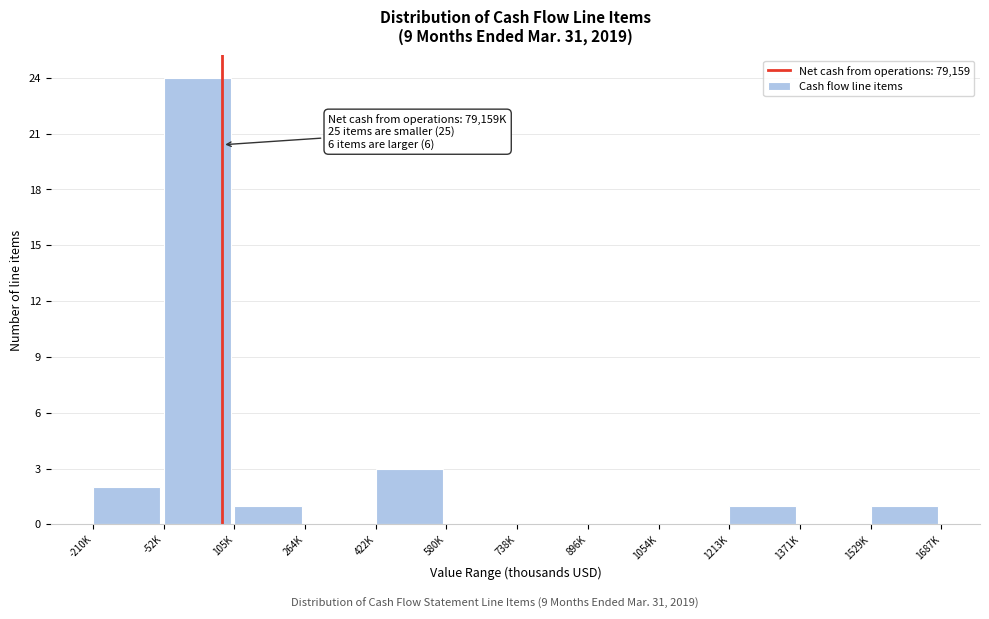

Reading left to right, what are all the values shown in this chart?

-210K=2	-52K=24	105K=1	264K=0	422K=3	580K=0	738K=0	896K=0	1054K=0	1213K=1	1371K=0	1529K=1